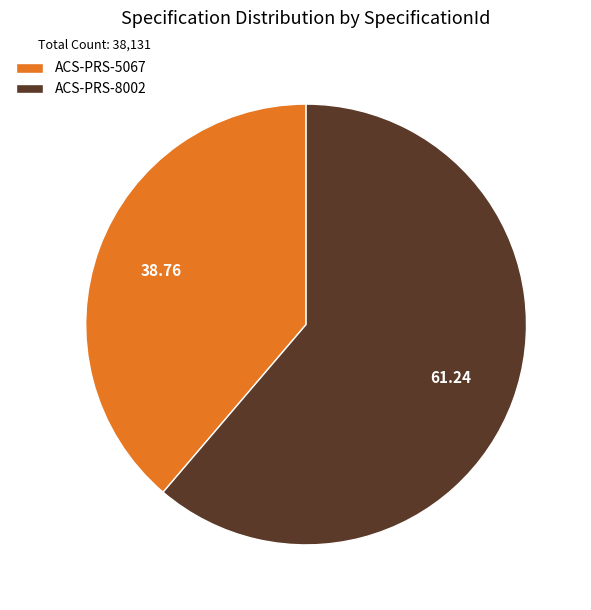

The ACS-PRS-5067 slice represents 39% of the pie. True or false?

True